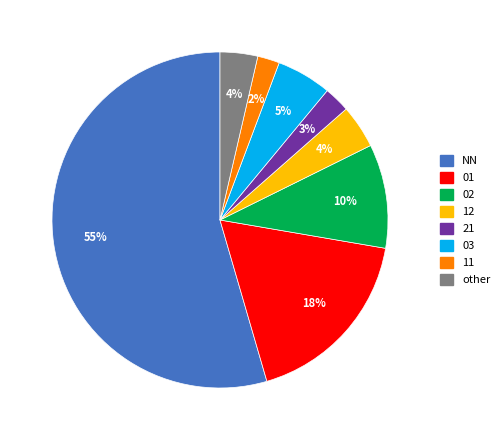

To the nearest percent, what is the average slice percentage?

12%